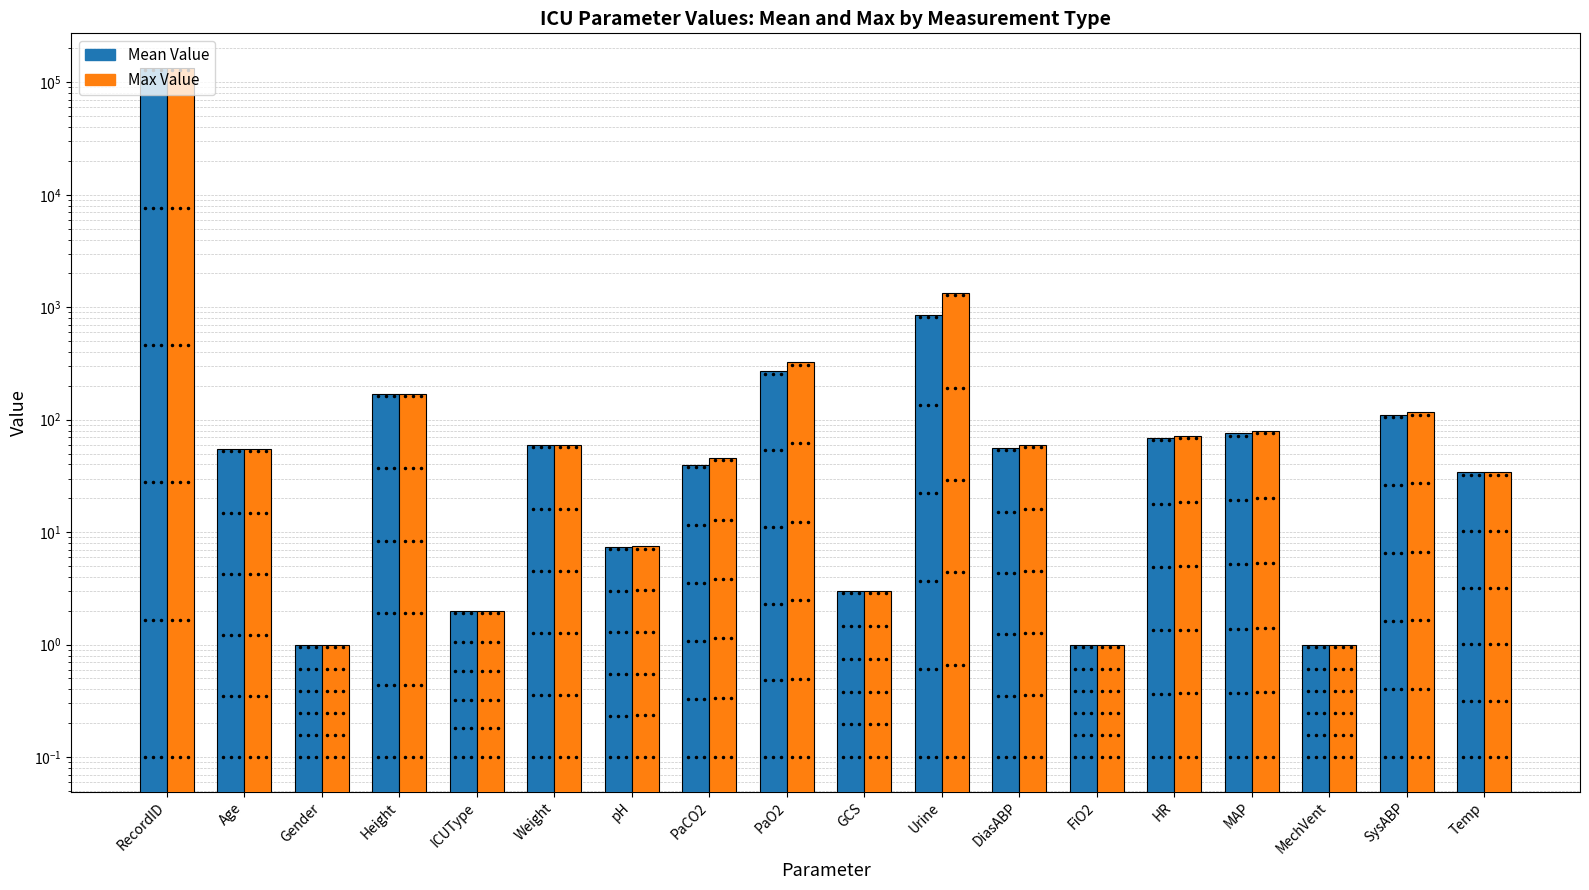

Which has a higher value, MechVent or PaCO2?

PaCO2